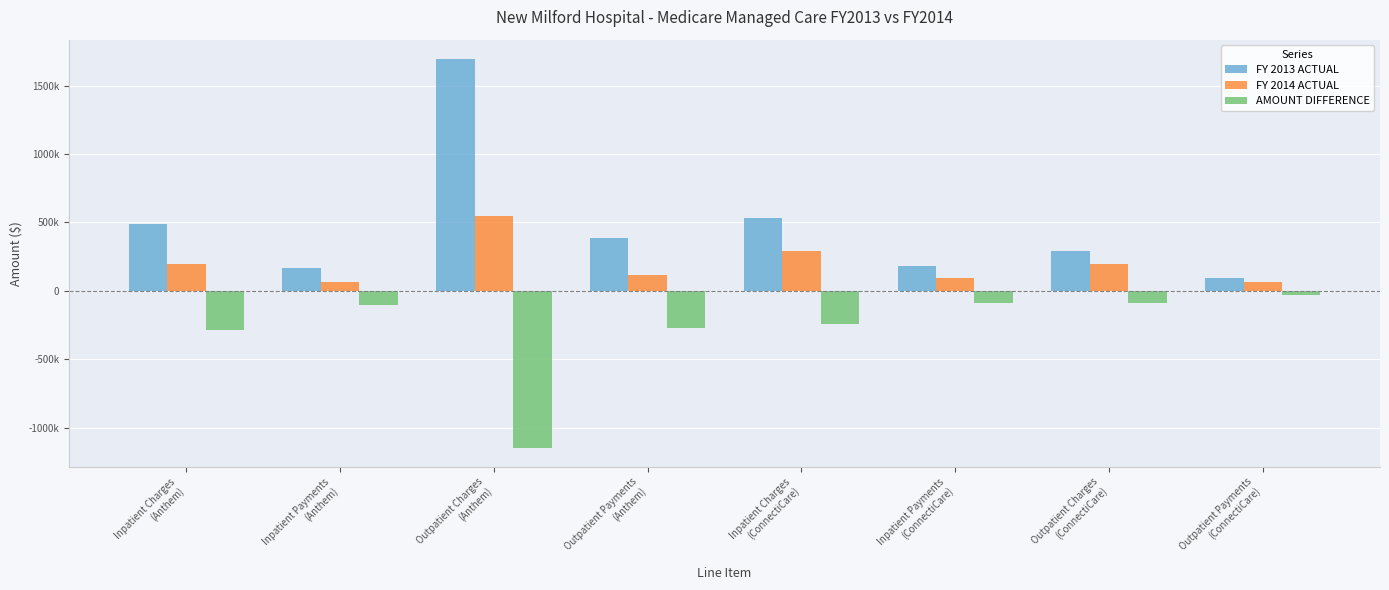

What is the label of the 2nd bar from the right?

Outpatient Charges
(ConnectiCare)